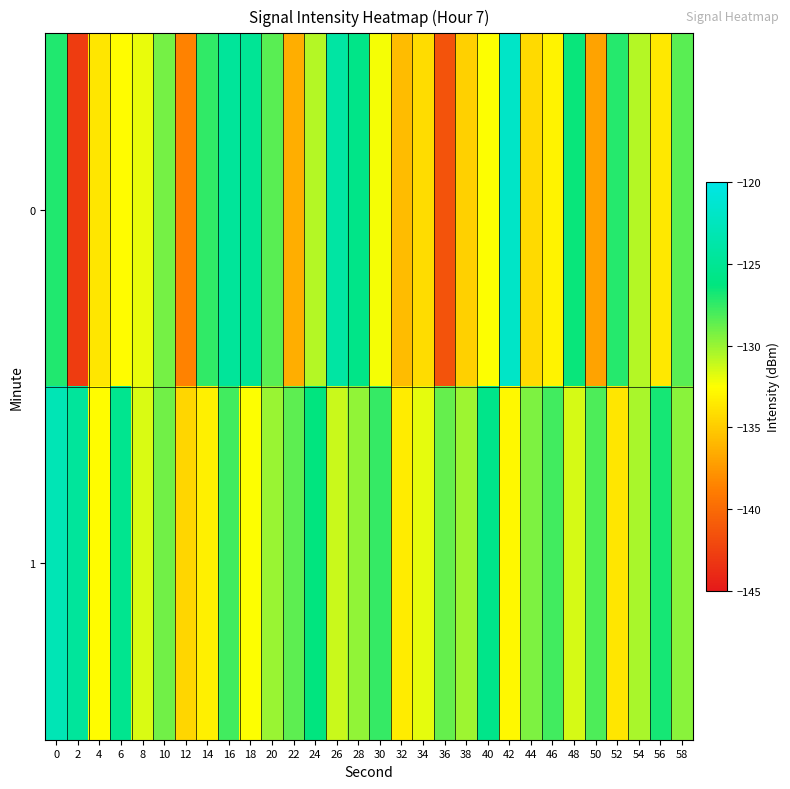

Reading right to left, what are all the values shown in this chart?

0: 58=-128.4	56=-133.6	54=-130.7	52=-127.1	50=-136.9	48=-126.5	46=-133.1	44=-134.3	42=-121.9	40=-132.4	38=-134.7	36=-141.4	34=-134.3	32=-135.7	30=-132.2	28=-125.7	26=-124.1	24=-130.7	22=-136.5	20=-128.5	18=-125.0	16=-124.6	14=-127.5	12=-138.6	10=-129.1	8=-132.0	6=-132.7	4=-133.7	2=-142.8	0=-127.1
1: 58=-129.6	56=-126.8	54=-130.4	52=-133.7	50=-128.2	48=-131.5	46=-127.9	44=-129.3	42=-132.8	40=-125.6	38=-130.1	36=-128.7	34=-131.9	32=-133.4	30=-127.6	28=-129.8	26=-131.2	24=-126.3	22=-128.5	20=-130.0	18=-132.5	16=-127.8	14=-133.2	12=-134.5	10=-129.0	8=-131.6	6=-125.3	4=-132.6	2=-124.6	0=-122.9